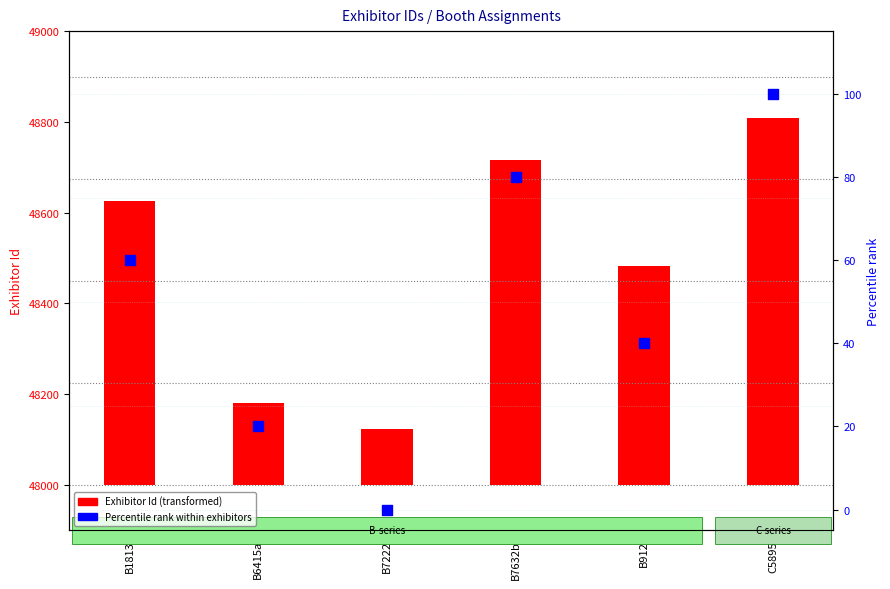

Which has a higher value, B6415a or B1813?

B1813